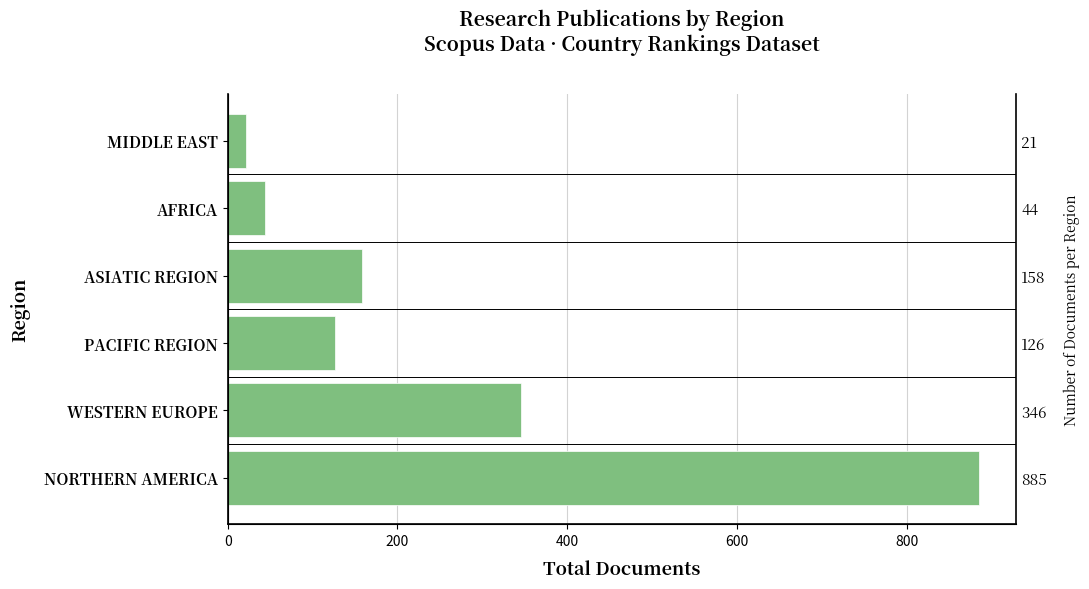

Does the chart contain stacked bars?

No